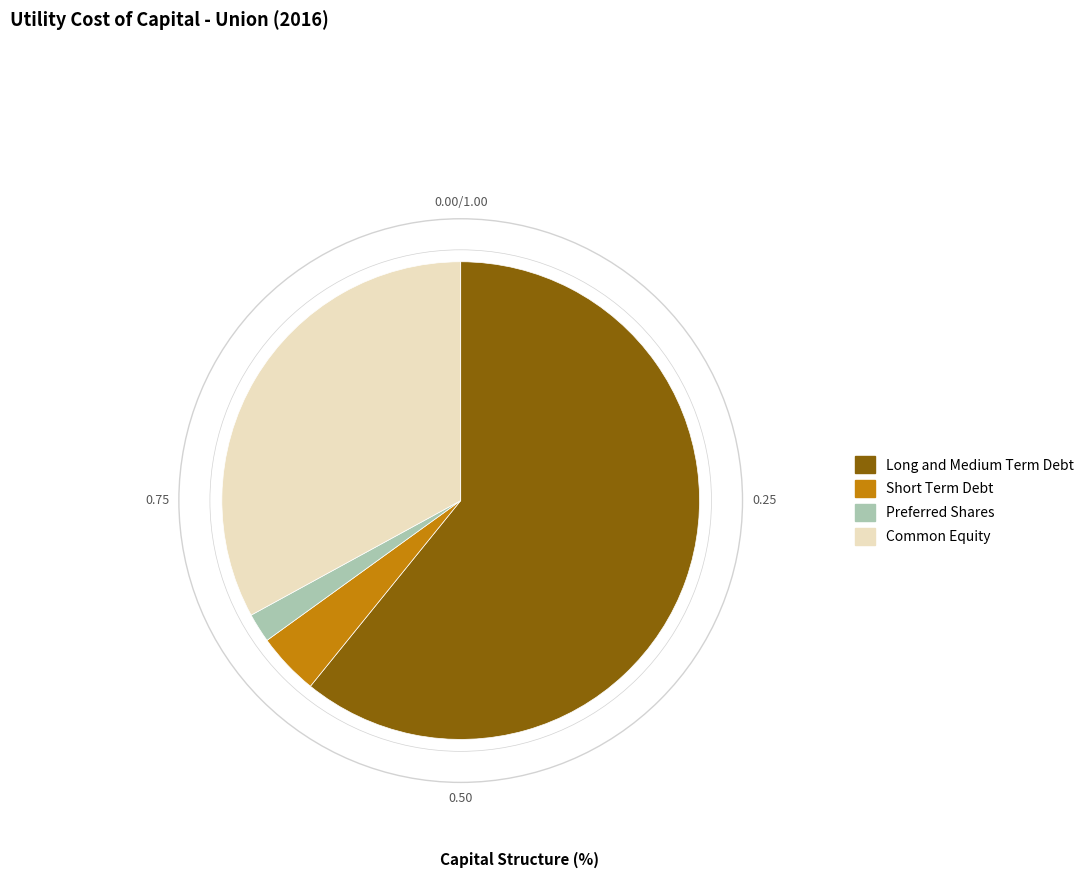

Rank the categories by value from lowest to highest.

Preferred Shares, Short Term Debt, Common Equity, Long and Medium Term Debt